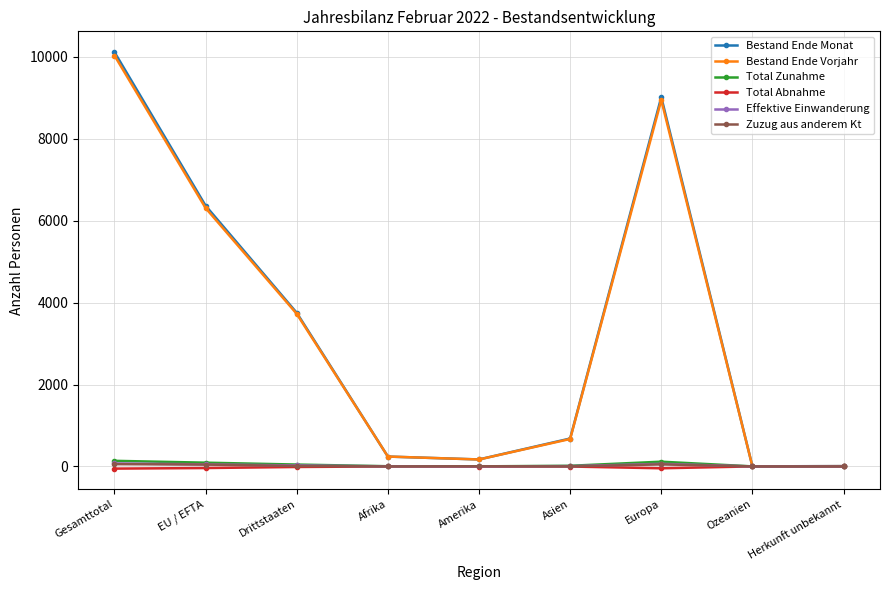

Where does the Effektive Einwanderung series first go above 7?

Gesamttotal